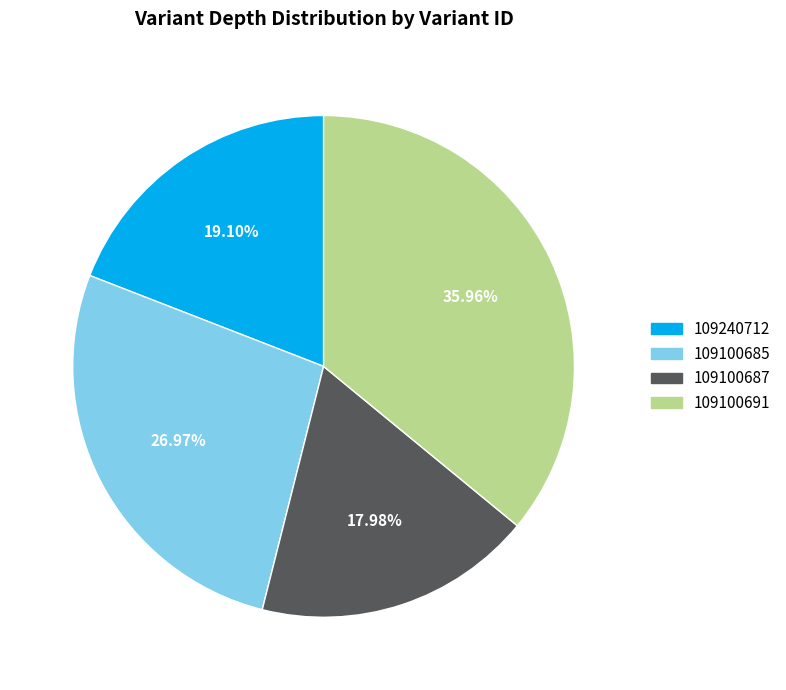

To the nearest percent, what is the combined percentage of 109100691 and 109100685?

63%